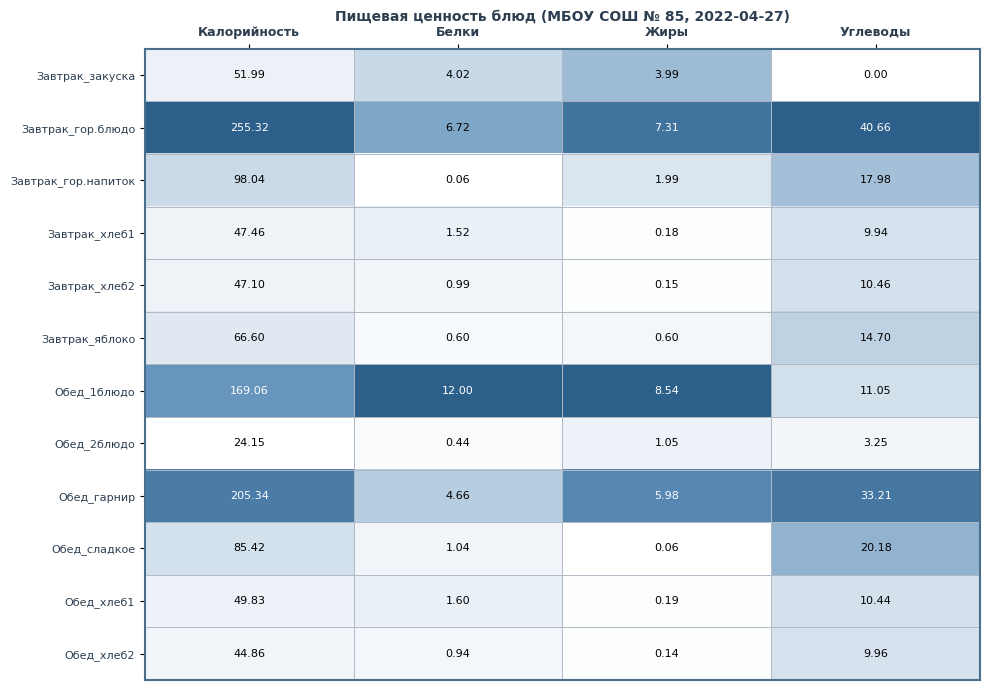

List the series in order of their peak value, lowest first.

Обед_2блюдо, Обед_хлеб2, Завтрак_хлеб2, Завтрак_хлеб1, Обед_хлеб1, Завтрак_закуска, Завтрак_яблоко, Обед_сладкое, Завтрак_гор.напиток, Обед_1блюдо, Обед_гарнир, Завтрак_гор.блюдо